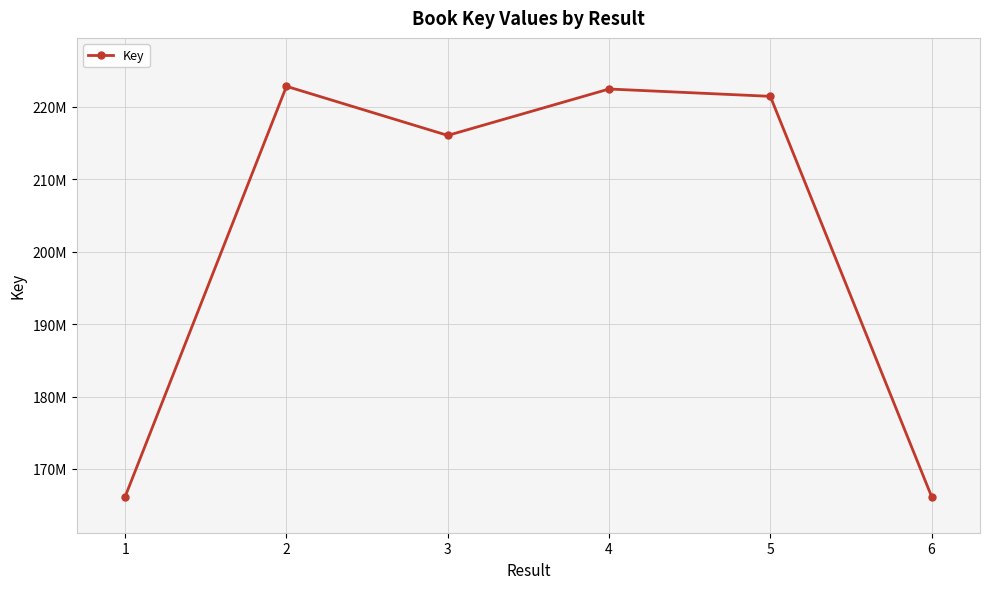

How many points are higher than both their immediate neighbors (excluding endpoints)?

2